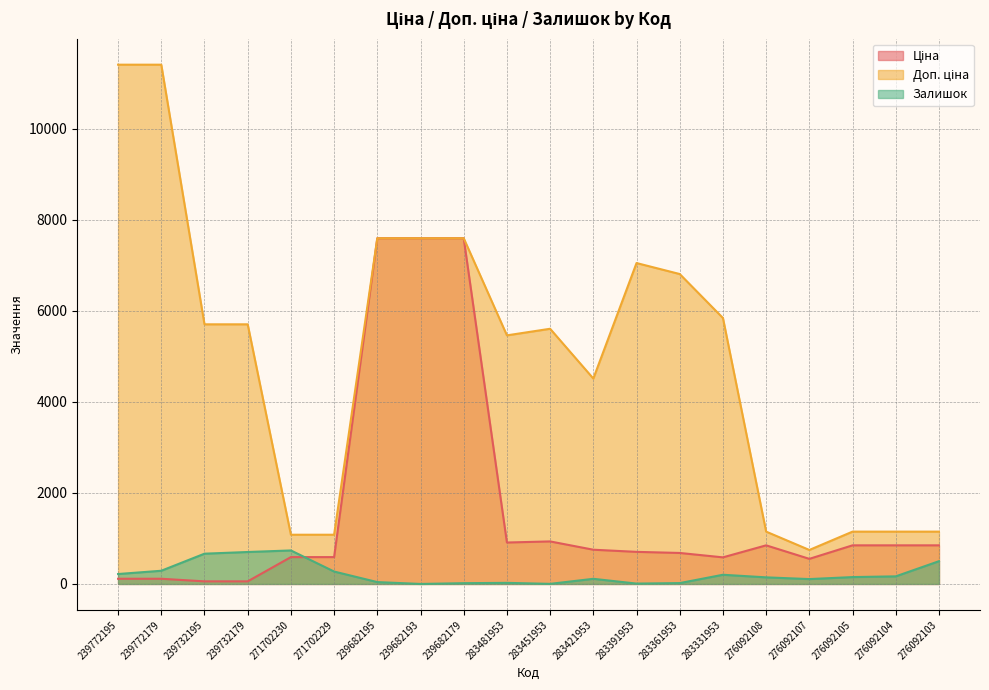

At which category does Ціна reach its first local valley?

283481953